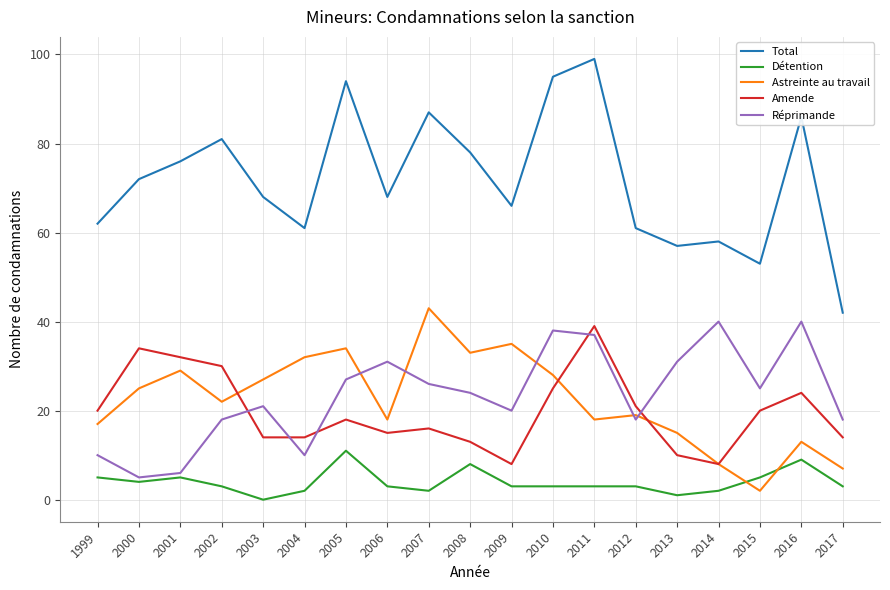

True or false: Total and Amende intersect in this chart.

False